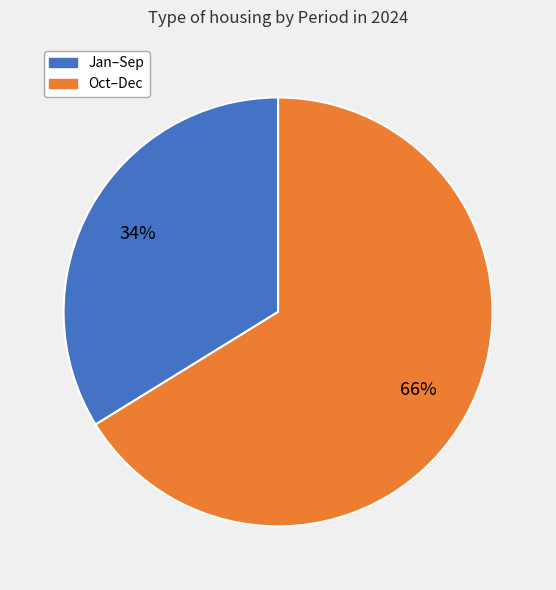

To the nearest percent, what is the difference between the largest and smallest slice percentages?

32%